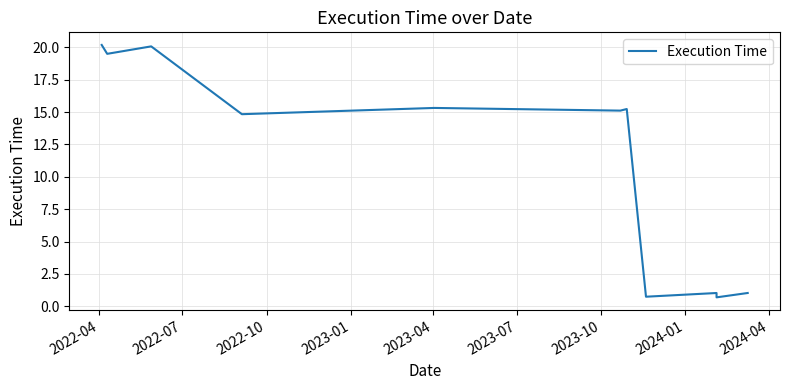

How many lines are shown in the chart?

1